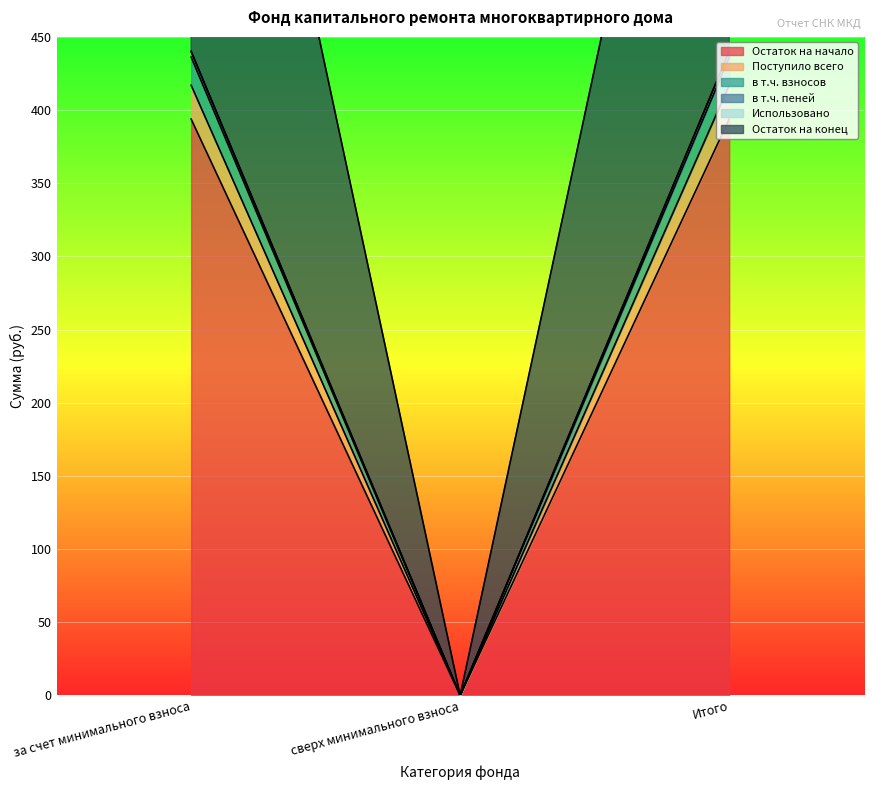

Which label corresponds to the largest value in the chart?

за счет минимального взноса